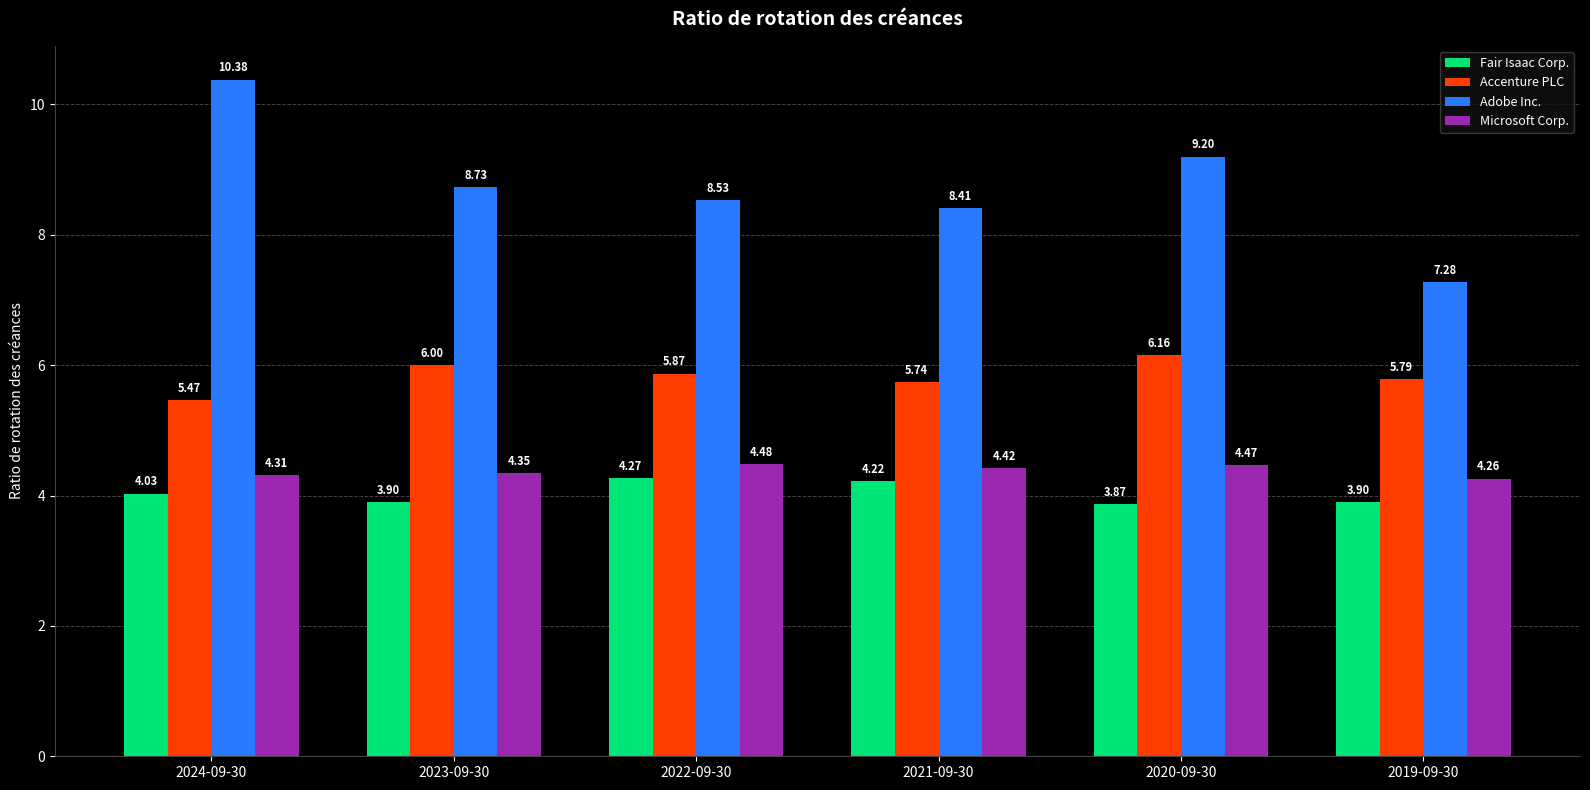

What is the value of the Adobe Inc. bar at the 6th from the left?

7.3